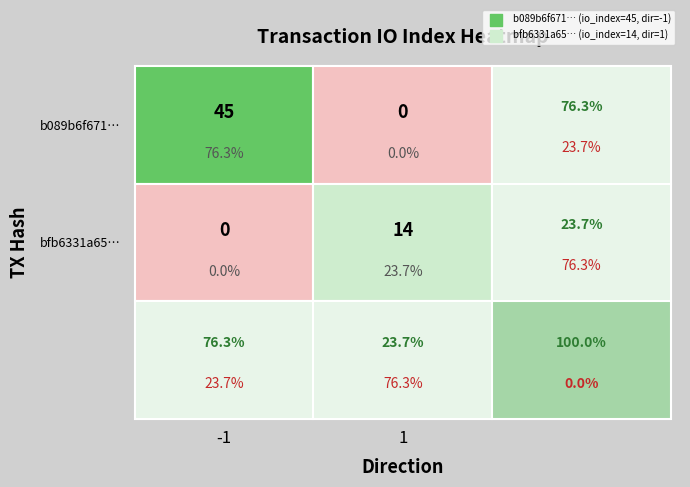

Read the tx_bfb6 value at io_index, to the nearest 10.

10